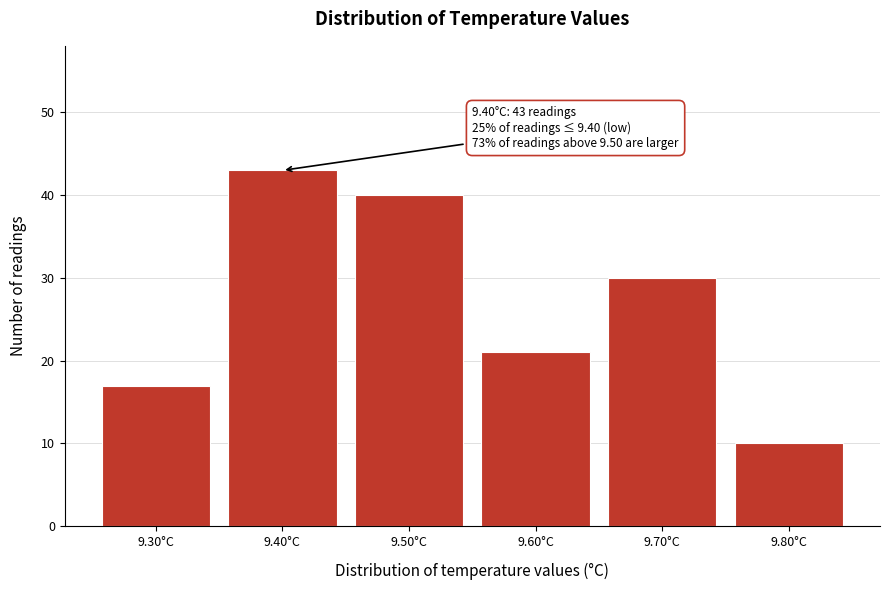

Reading left to right, transcribe all the data shown in this chart.

9.30°C=17	9.40°C=43	9.50°C=40	9.60°C=21	9.70°C=30	9.80°C=10